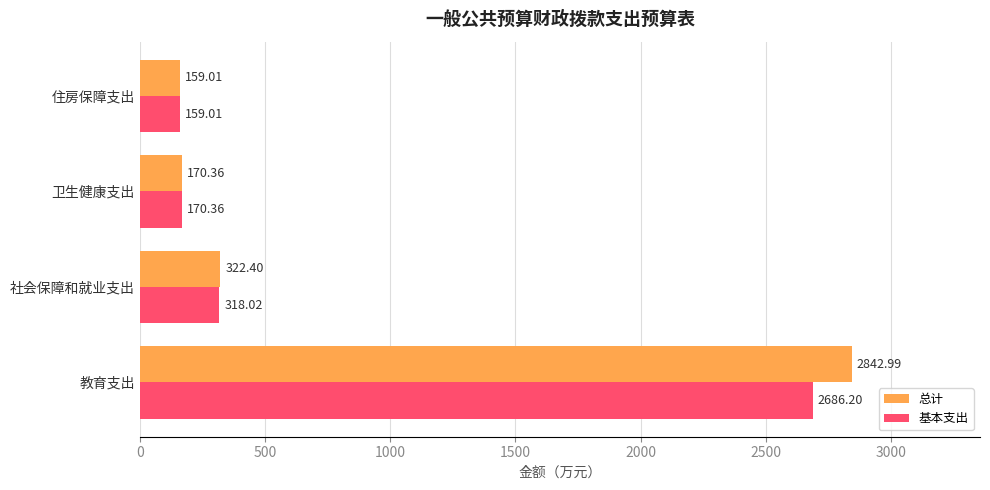

What is the highest value of the 总计 series?

2843.0